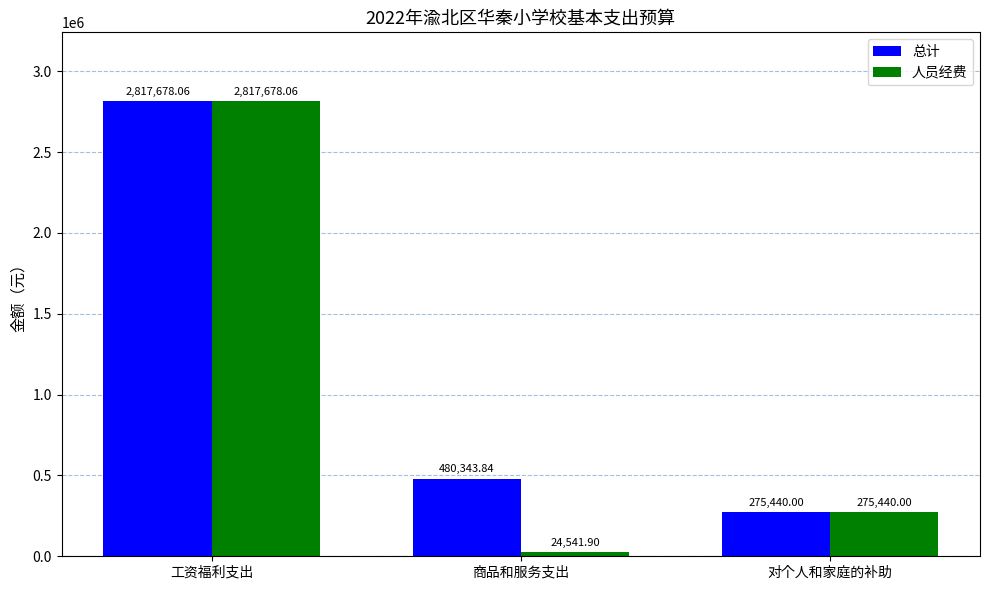

Which series has the largest total across all categories?

总计